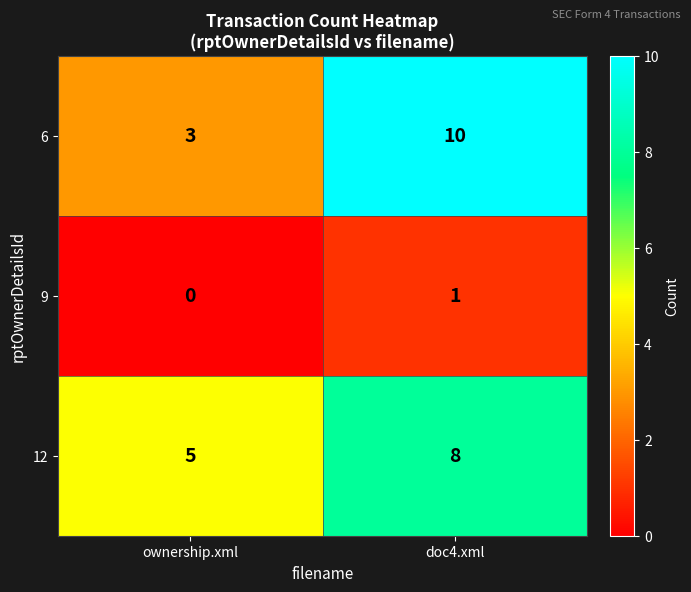

What is the sum of the 6 values at doc4.xml and ownership.xml?

13